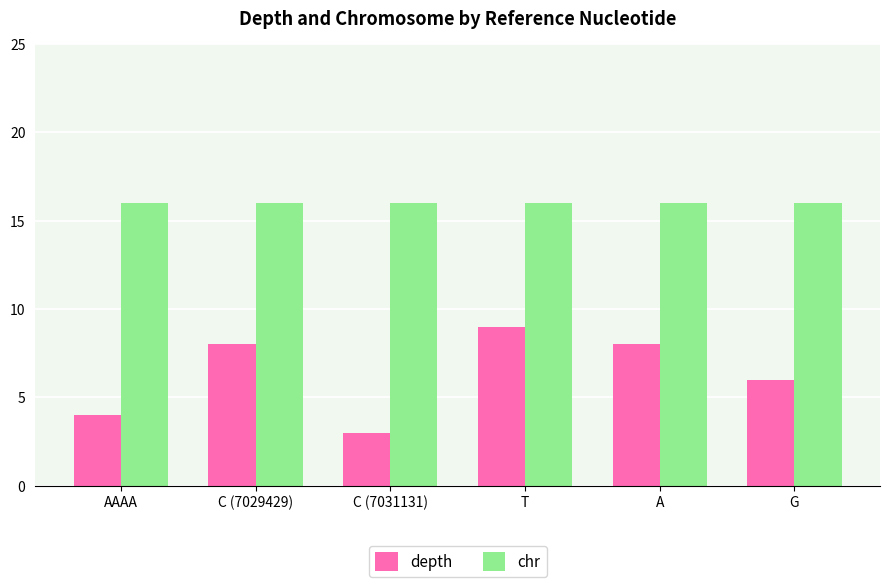

Reading left to right, list all the values displayed in this chart.

depth: 4	8	3	9	8	6
chr: 16	16	16	16	16	16